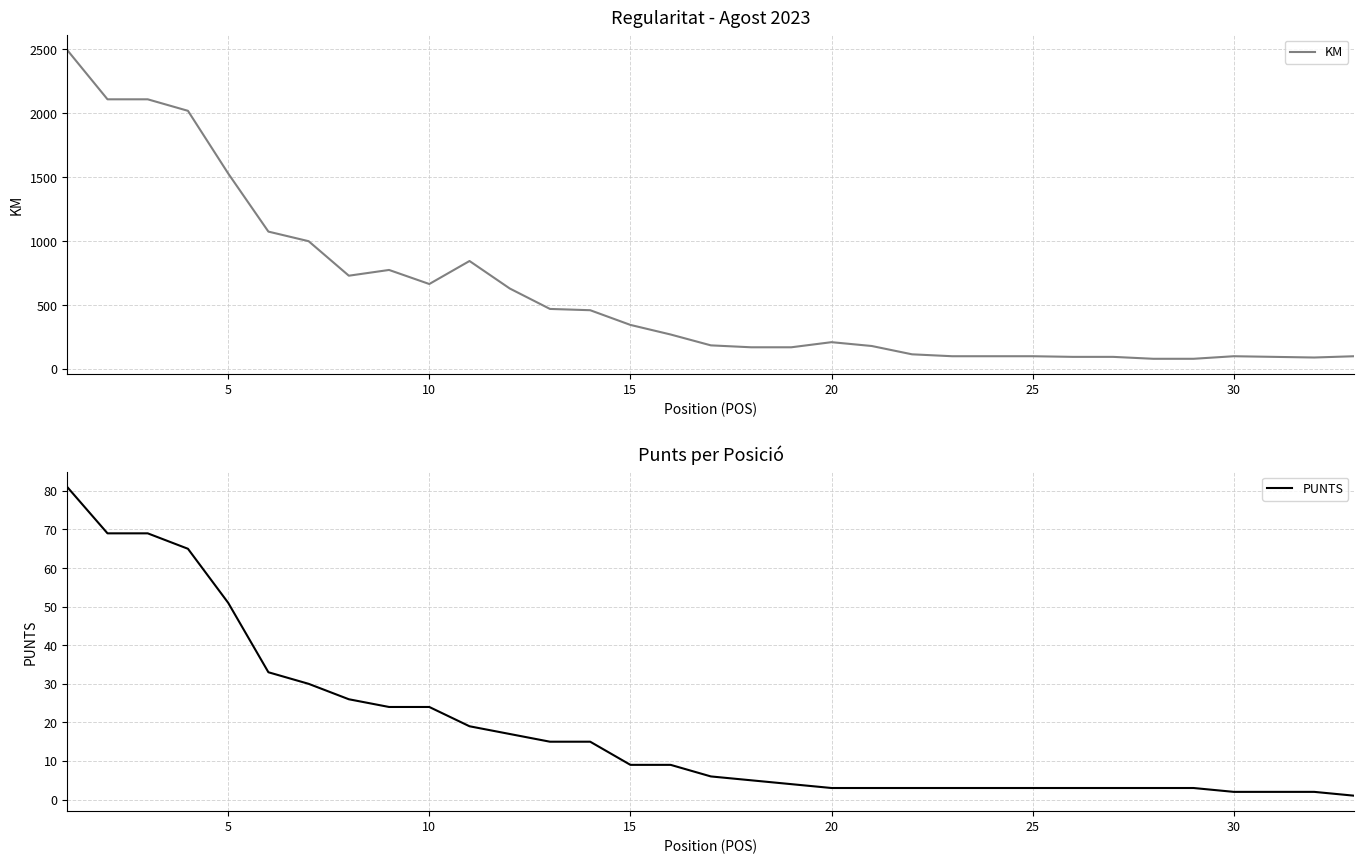

Is it true that PUNTS equals 31 at 10?

False